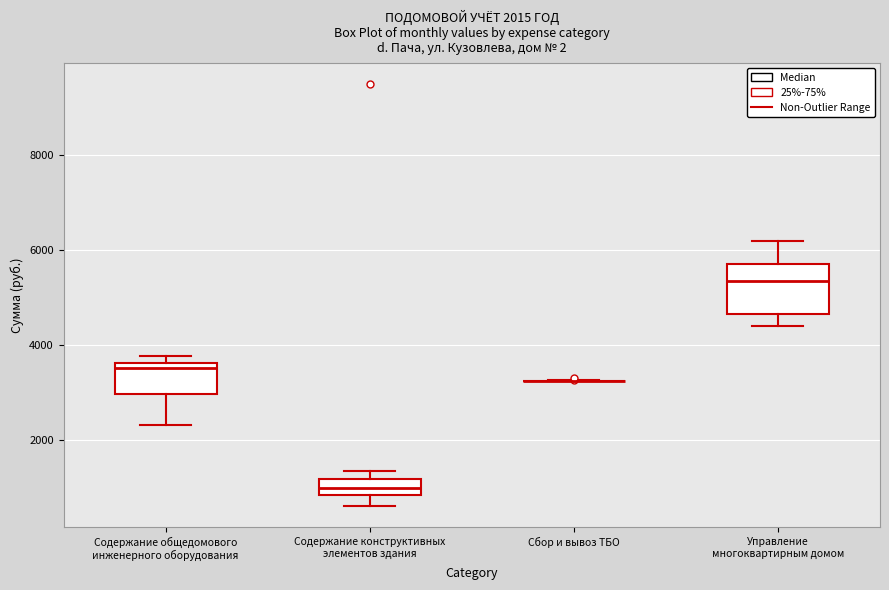

Which box is the tallest, from its lower edge to its upper edge?

Управление многоквартирным домом